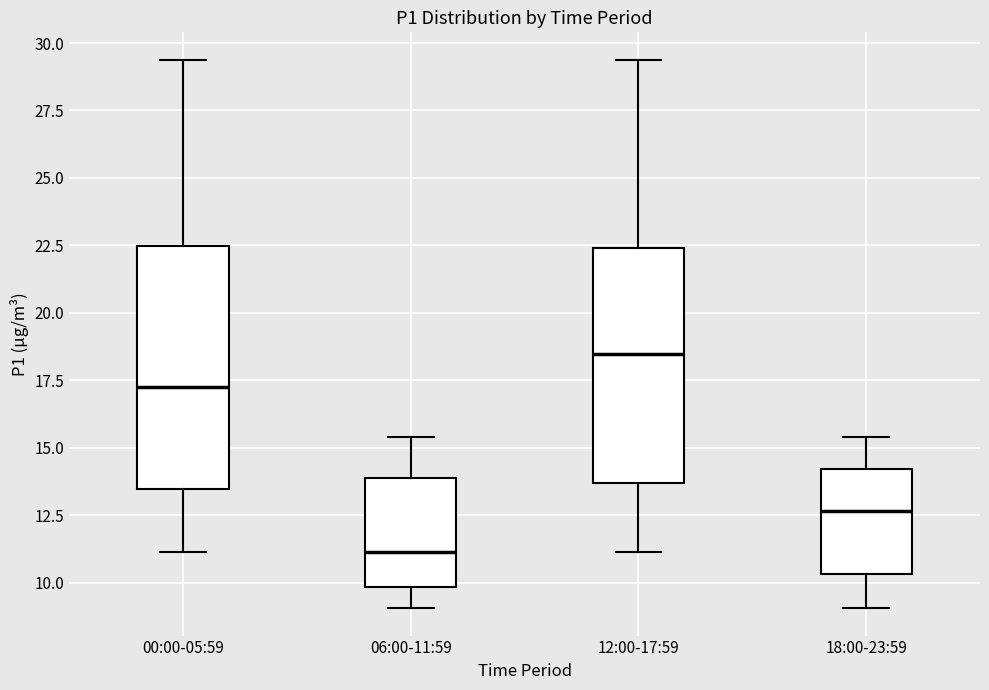

Reading left to right, transcribe this box plot: for each box, give where its median line is, the range the box spans, and where its two whiskers end, as read against the y-axis. The values are not printed on the chart, so give them approximately, as read against the axis.

00:00-05:59: median 17.5, box 13.5 to 22.5, whiskers 11.0 to 29.5
06:00-11:59: median 11.0, box 10.0 to 14.0, whiskers 9.0 to 15.5
12:00-17:59: median 18.5, box 13.5 to 22.5, whiskers 11.0 to 29.5
18:00-23:59: median 12.5, box 10.5 to 14.0, whiskers 9.0 to 15.5